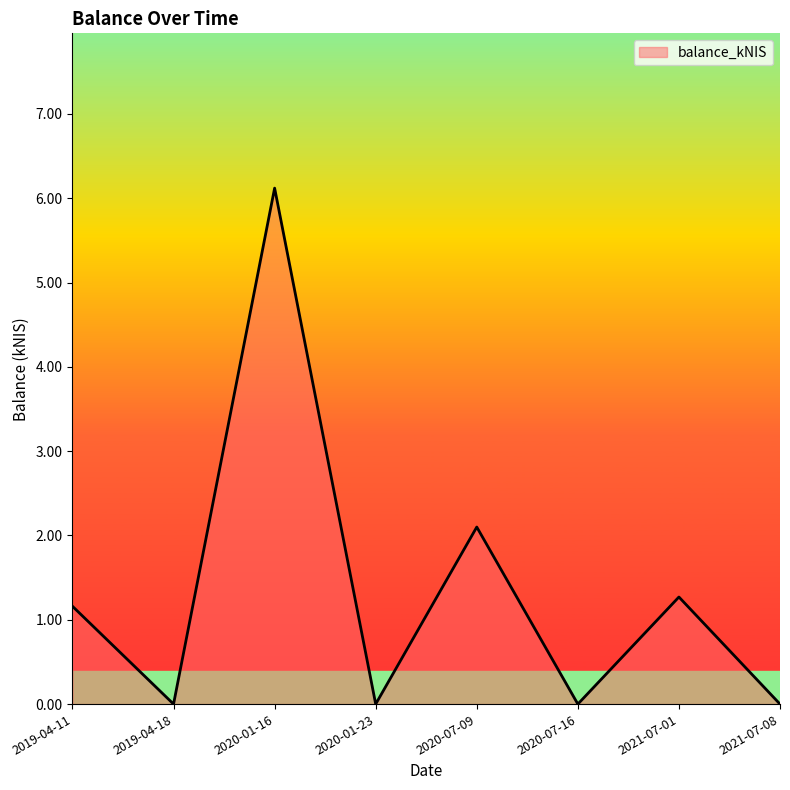

Between 2020-07-09 and 2021-07-08, which is larger?

2020-07-09